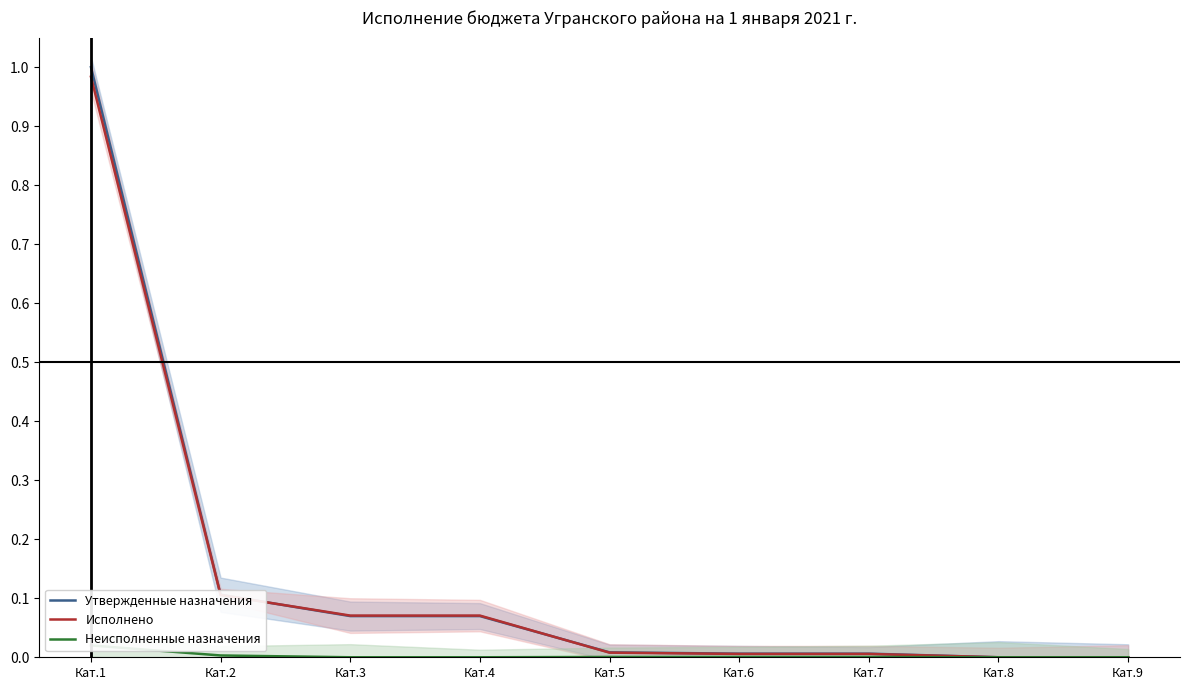

At Кат.2, list the series in order from smallest to largest.

Неисполненные назначения, Исполнено, Утвержденные назначения